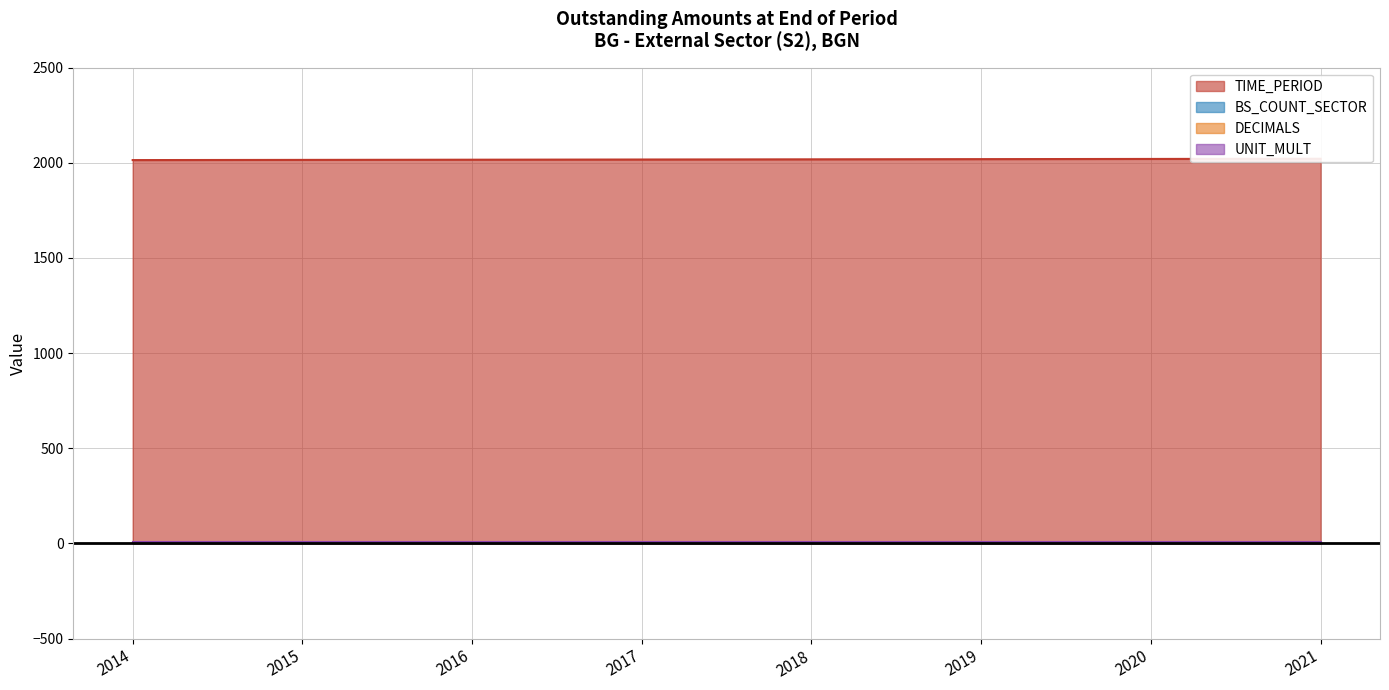

True or false: UNIT_MULT has a value of 2 at 2021.

False